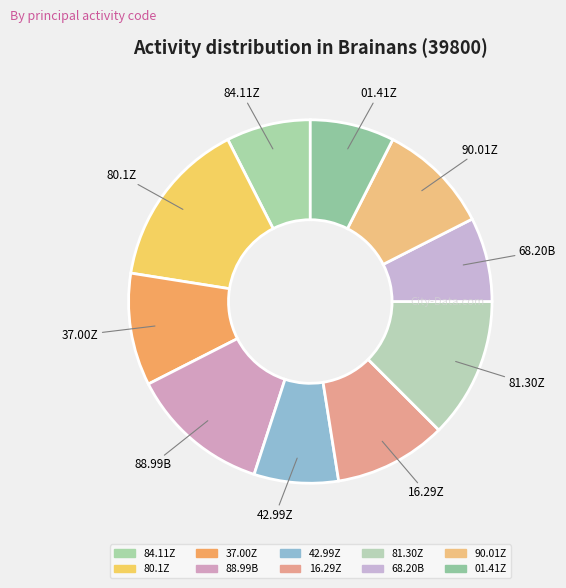

What is the ratio of the value at 37.00Z to the value at 01.41Z?

1.3